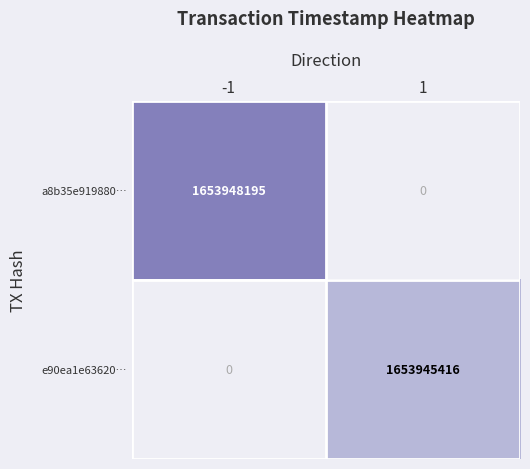

Between 1 and -1, which is larger?

-1